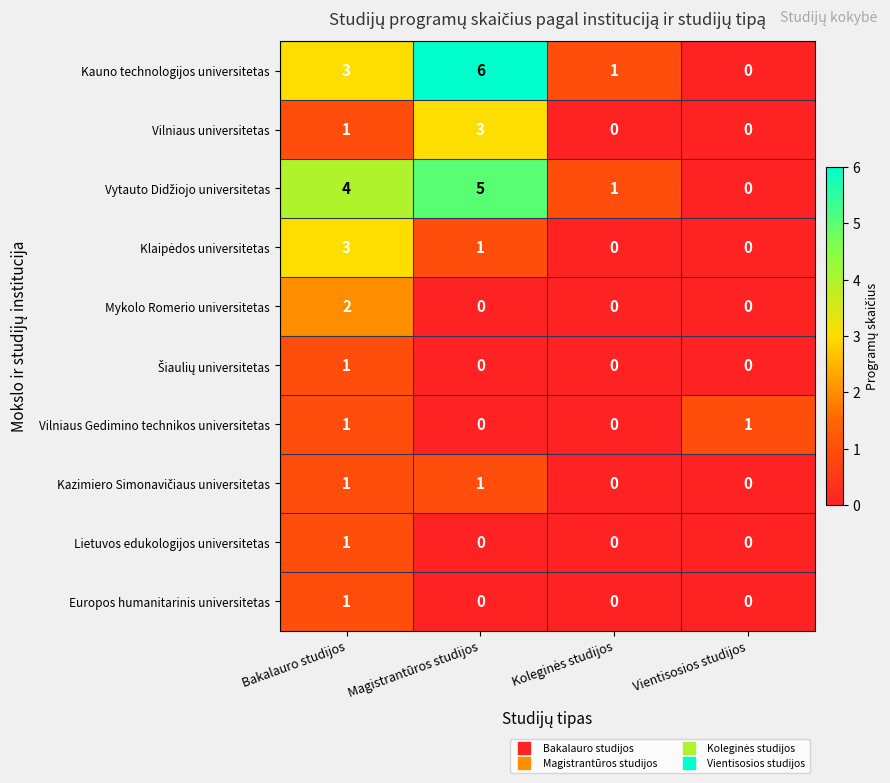

What is the difference between the maximum and second lowest values in the Vilniaus universitetas series?

3